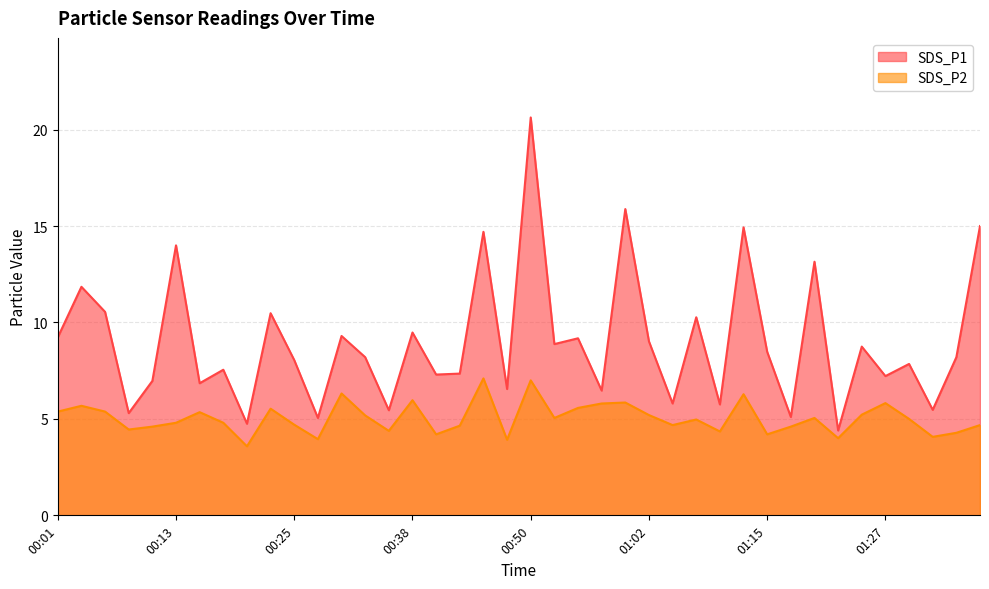

True or false: SDS_P2 has a value of 7.0 at 00:50.

True